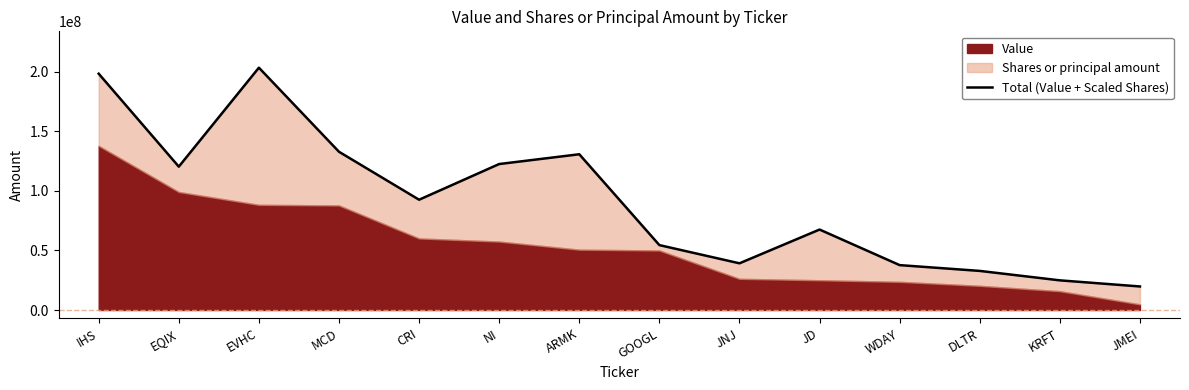

Reading right to left, list all the values displayed in this chart.

19746000	24865400	32786000	37635000	67473000	39156000	54423000	130608000	122408000	92481500	132696000	203205000	120211000	198150000